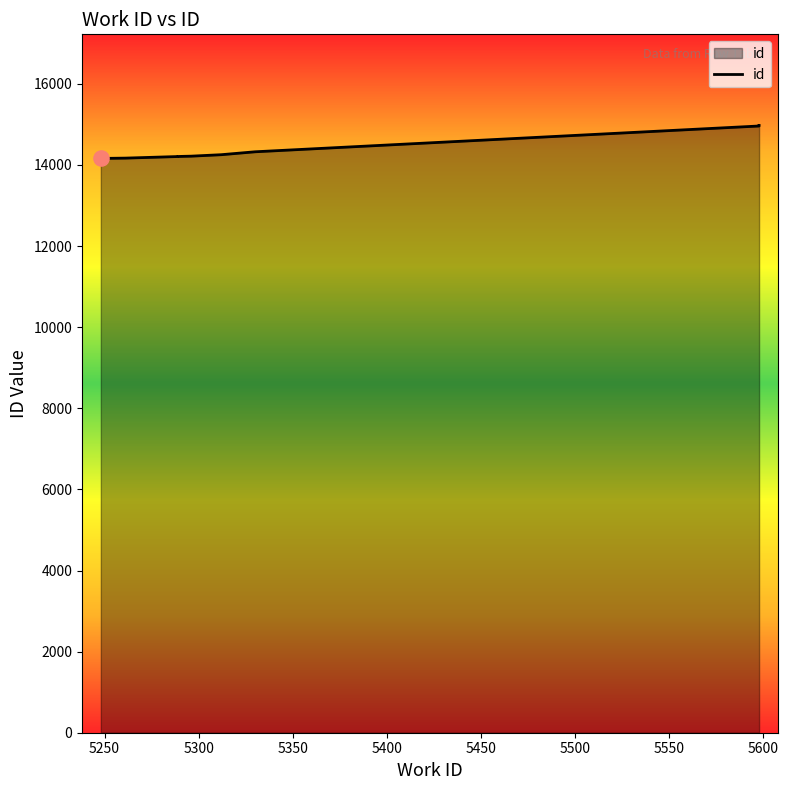

Approximately how many times larger is the value at 5289 compared to 5261?

1.0